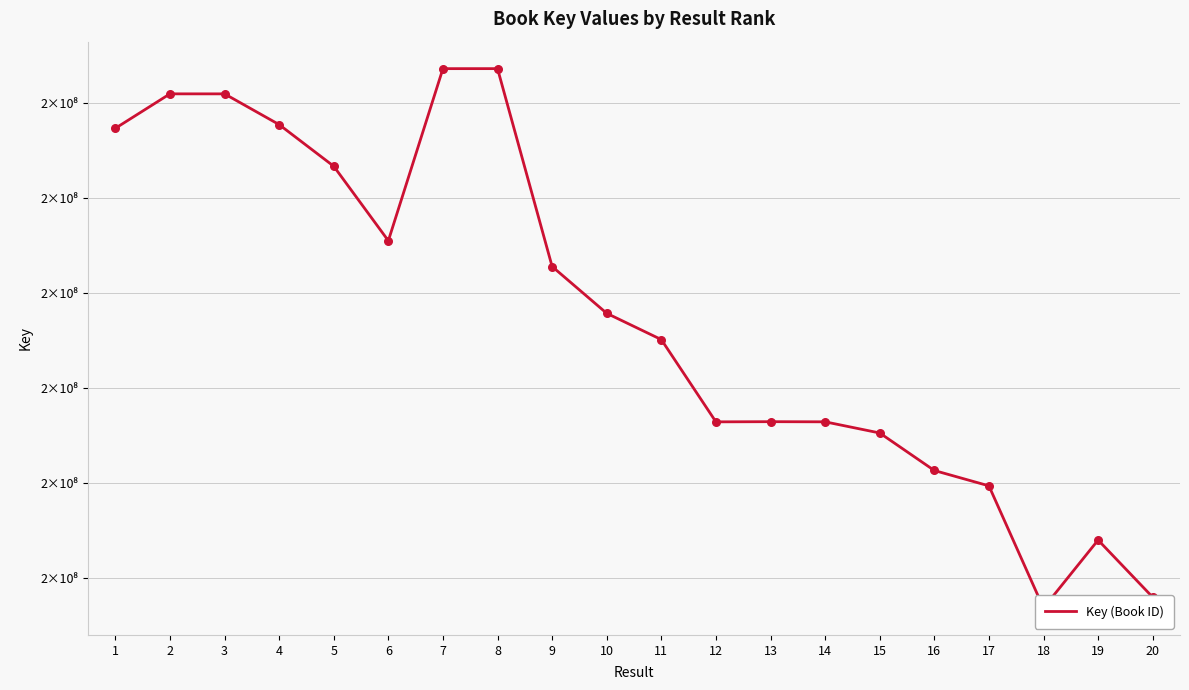

Approximately how many times larger is the value at 11 compared to 6?

1.0